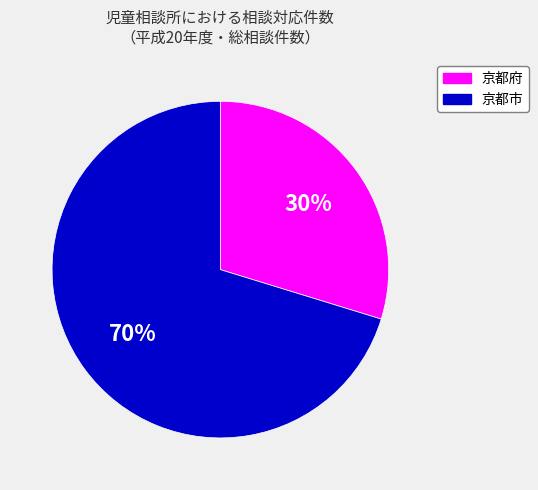

The 京都府 slice represents 41% of the pie. True or false?

False